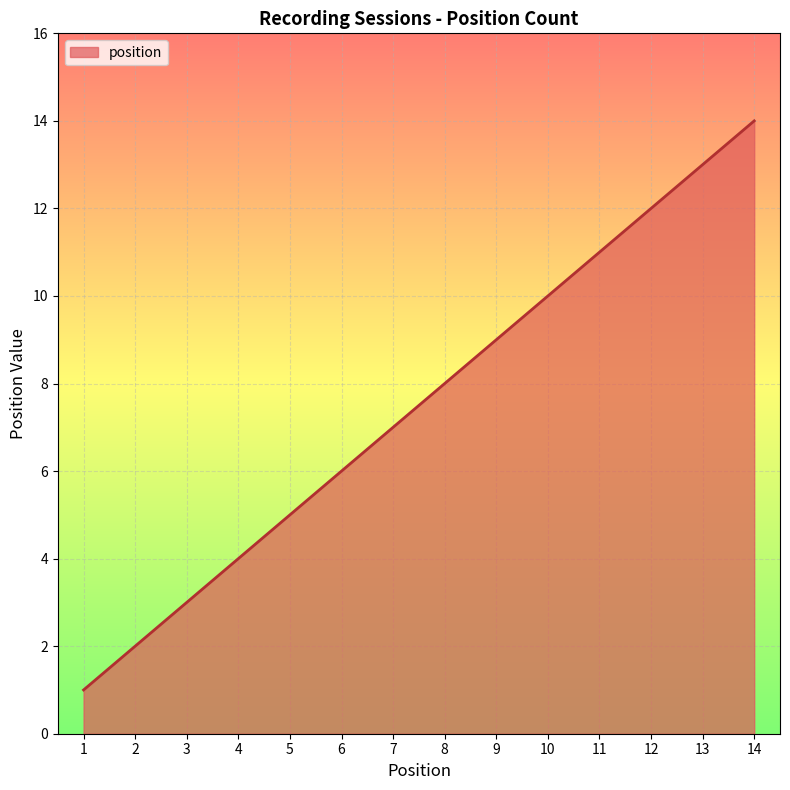

What is the change in value from 12 to 13?

+1